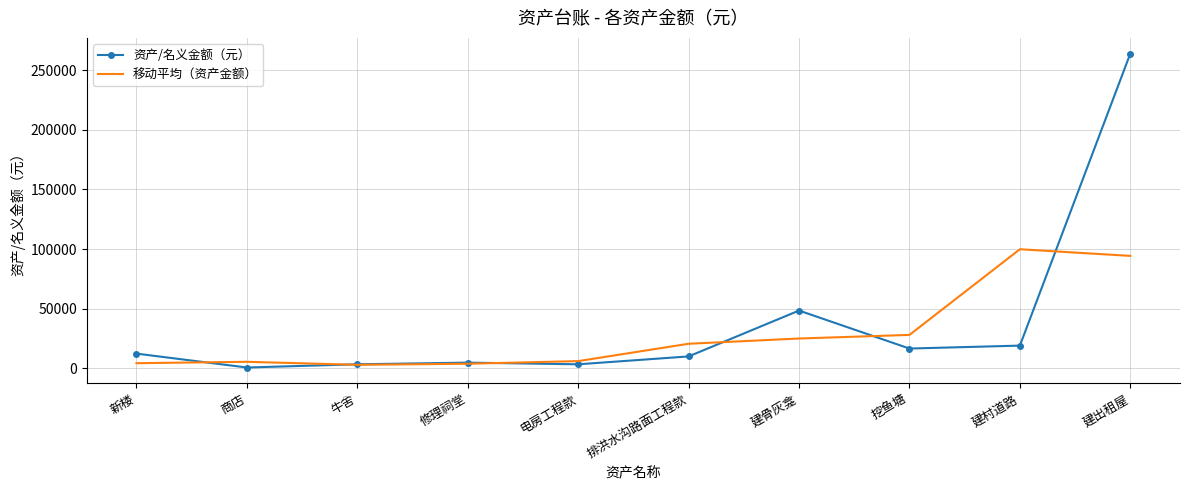

The value of 移动平均（资产金额） at 建出租屋 is 94333.1. True or false?

True